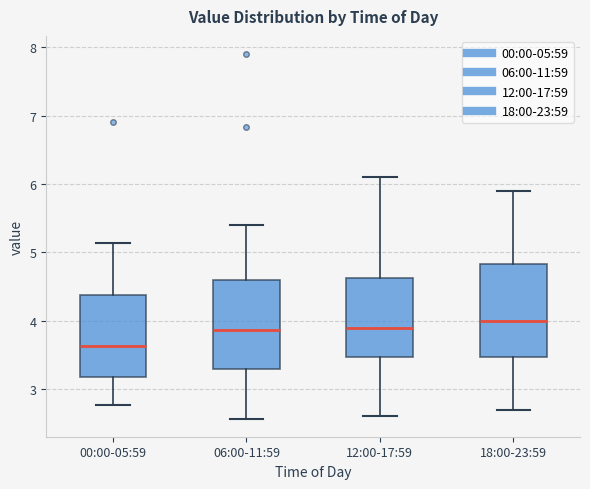

Where does the upper whisker of the box for 18:00-23:59 end on the y-axis? The values are not printed on the chart, so give them approximately, as read against the axis.

5.9